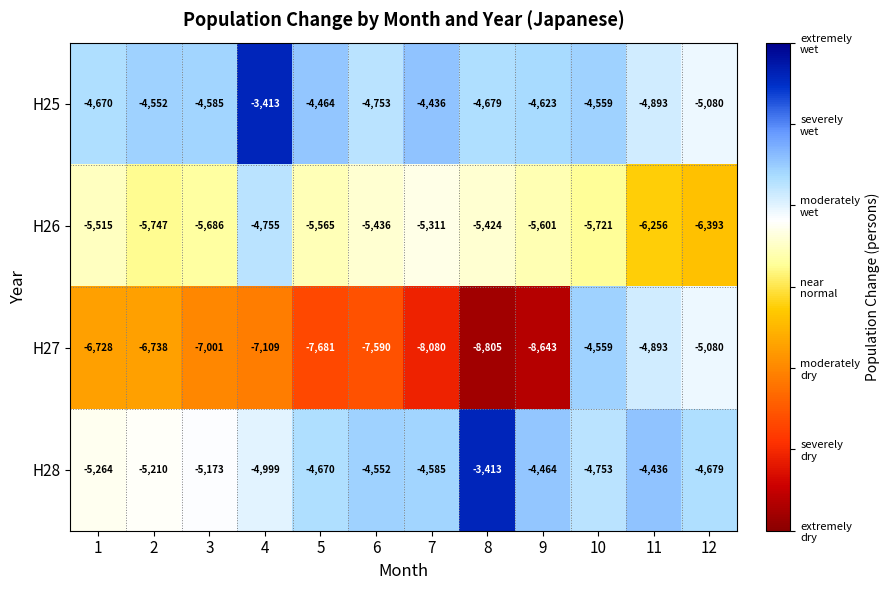

How many series are shown in this chart?

4